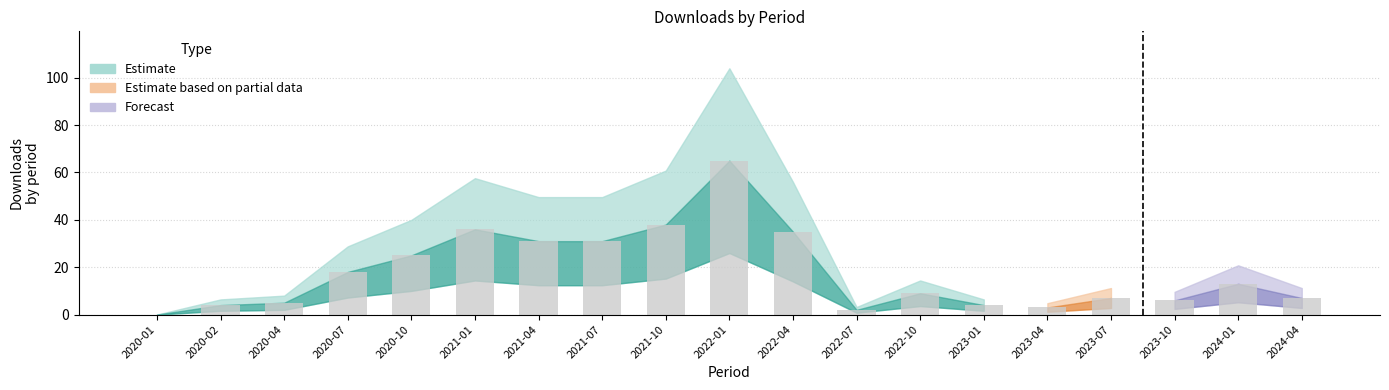

What is the sum of all values?

339